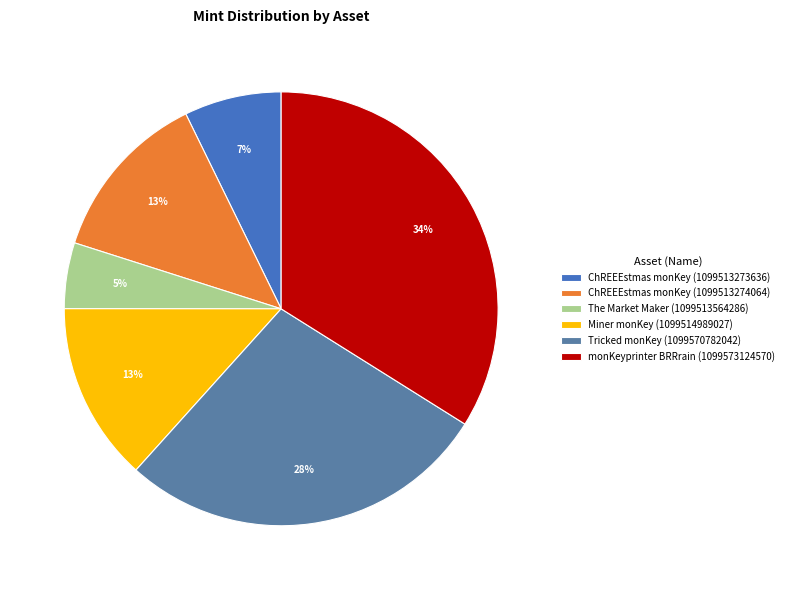

Combined, do The Market Maker (1099513564286) and ChREEEstmas monKey (1099513274064) account for over 50%?

No